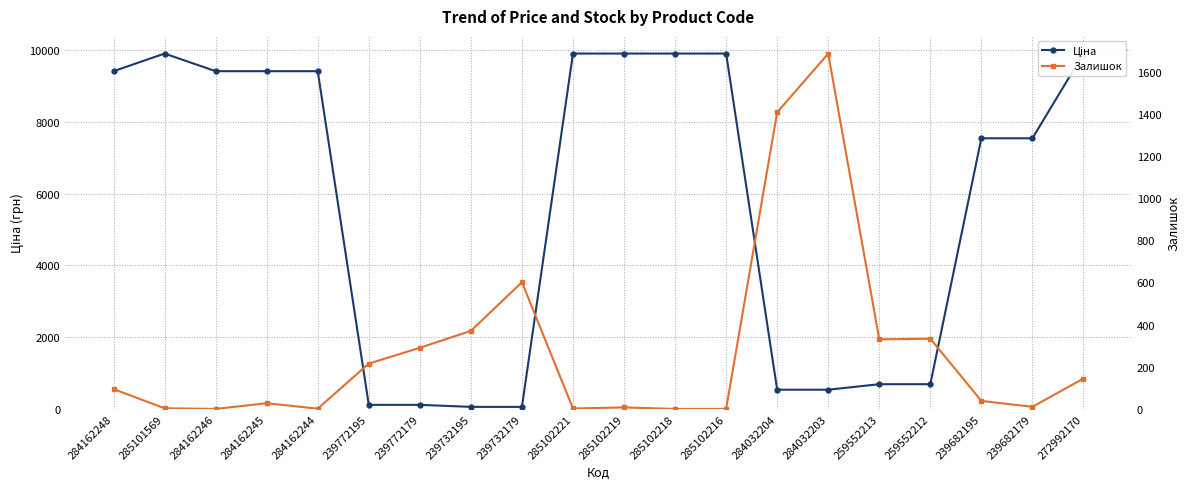

The Залишок series shows 10.0 at 239682179. True or false?

True